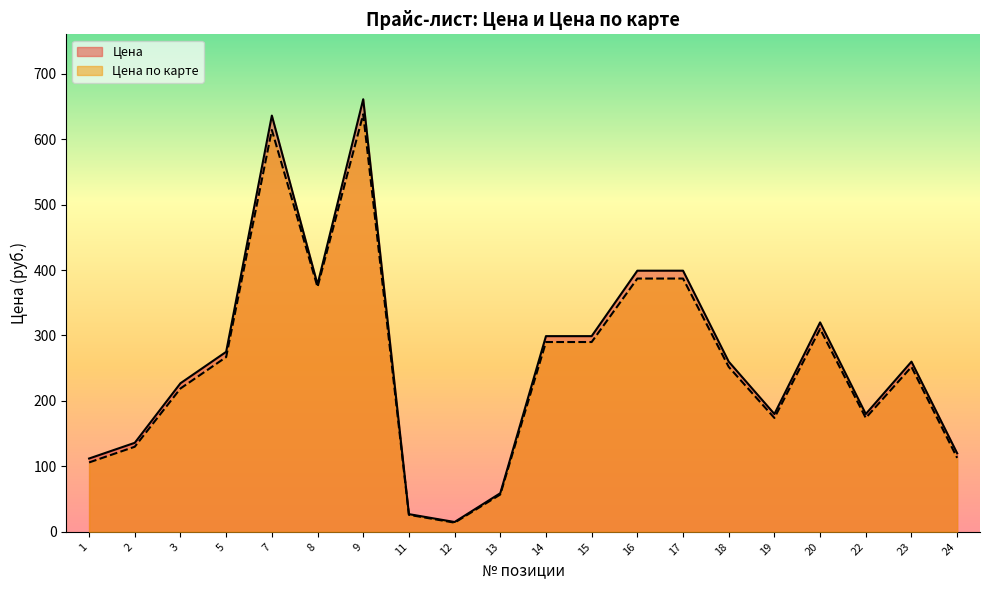

At which label does Цена по карте first exceed 252?

5